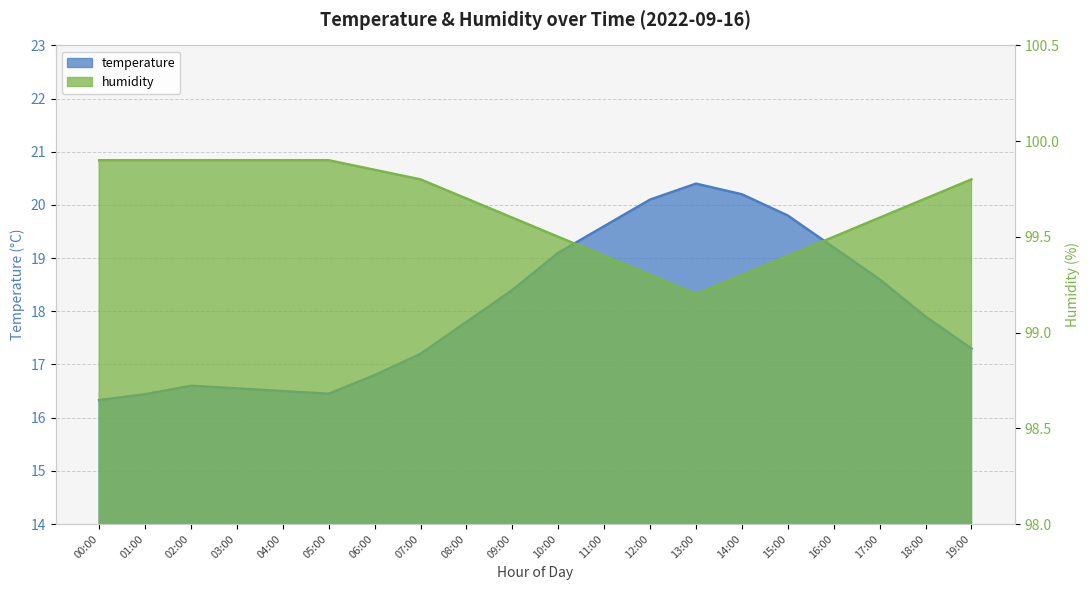

What is the sum of the humidity values at 08:00 and 16:00?

199.2